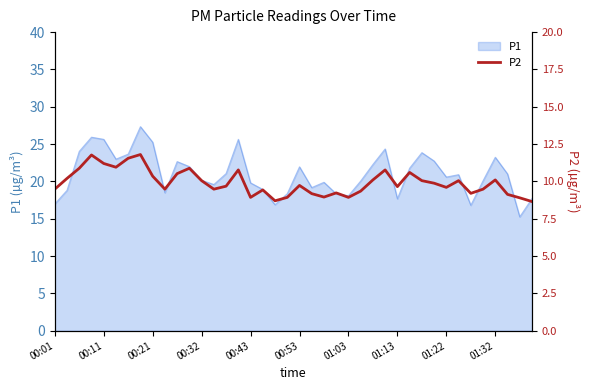

The value of P1 at 01:03 is 18.1. True or false?

True